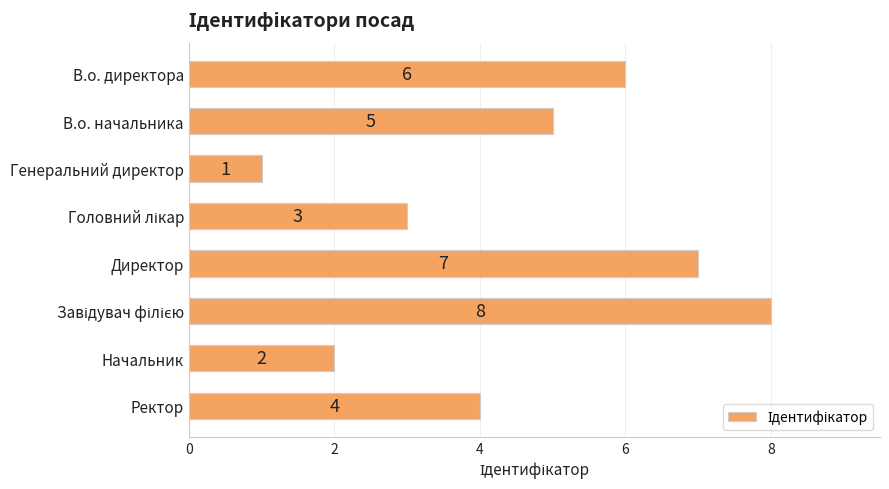

What is the minimum value shown in the chart?

1